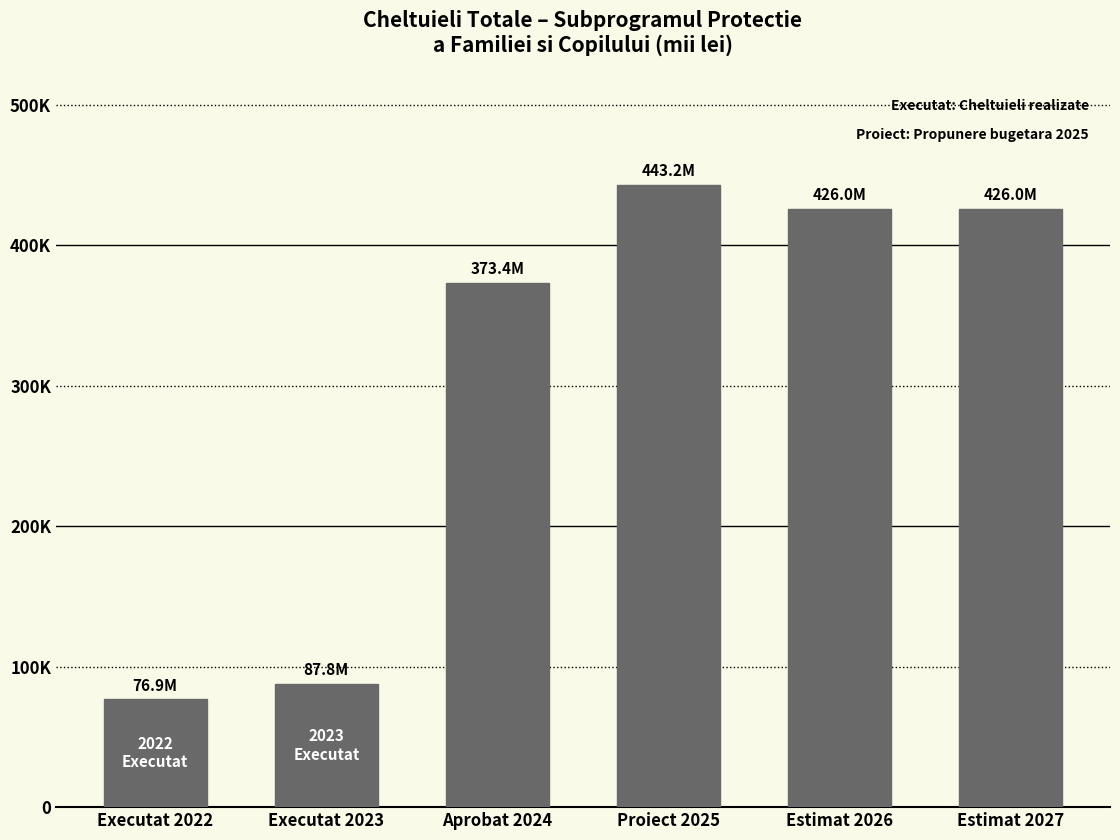

The value at Estimat 2027 is 656898.3. True or false?

False